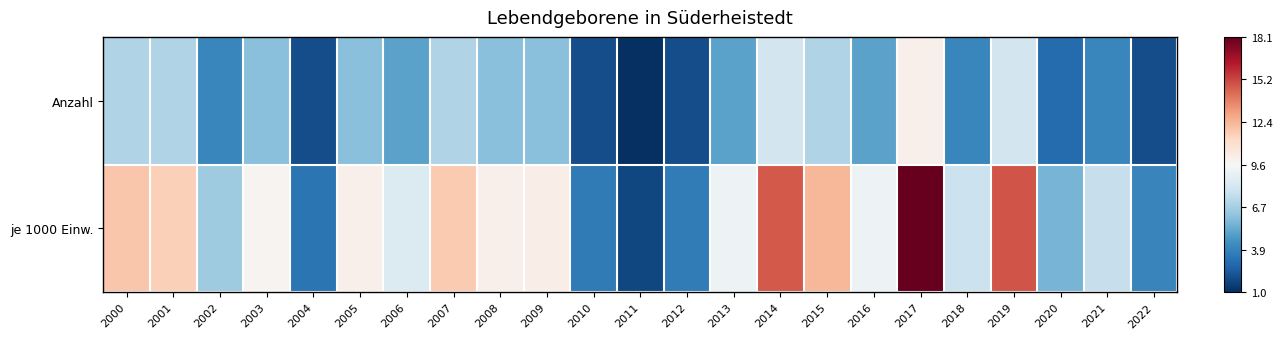

At how many categories does at least one series exceed 4?

18